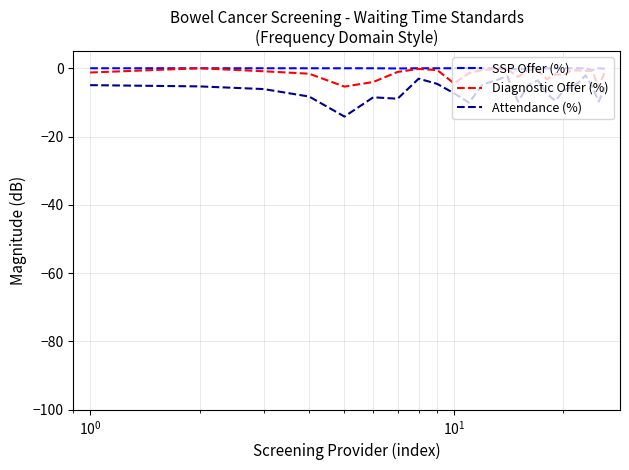

Which series has the widest spread of values?

Attendance (%)